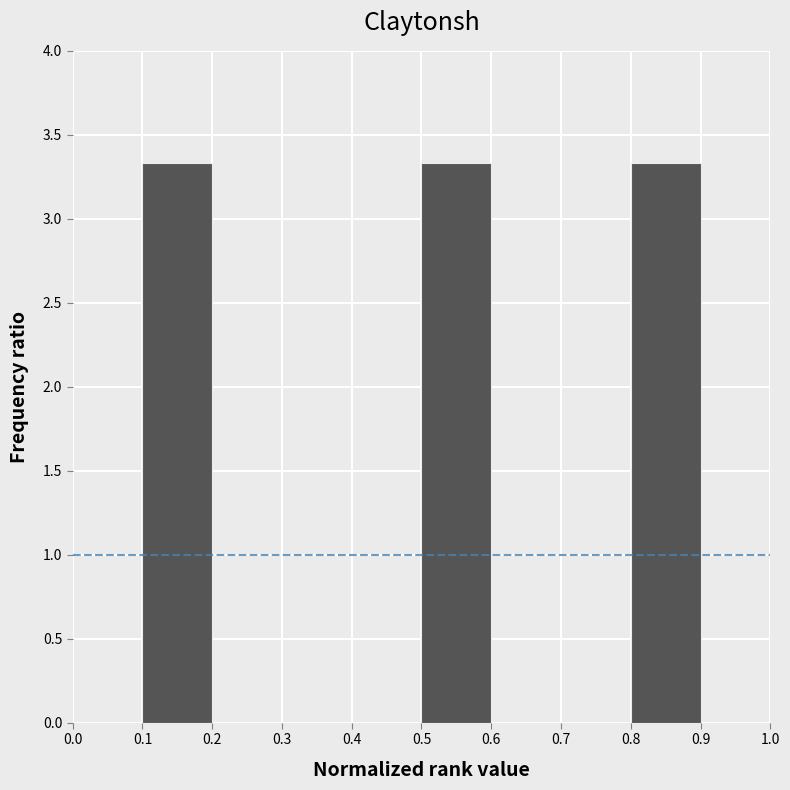

Reading left to right, transcribe this chart: for each bar, give the range it covers on the x-axis and its height. The values are not printed on the chart, so give them approximately, as read against the axis.

0.0 to 0.1: 0
0.1 to 0.2: 3.35
0.2 to 0.3: 0
0.3 to 0.4: 0
0.4 to 0.5: 0
0.5 to 0.6: 3.35
0.6 to 0.7: 0
0.7 to 0.8: 0
0.8 to 0.9: 3.35
0.9 to 1.0: 0